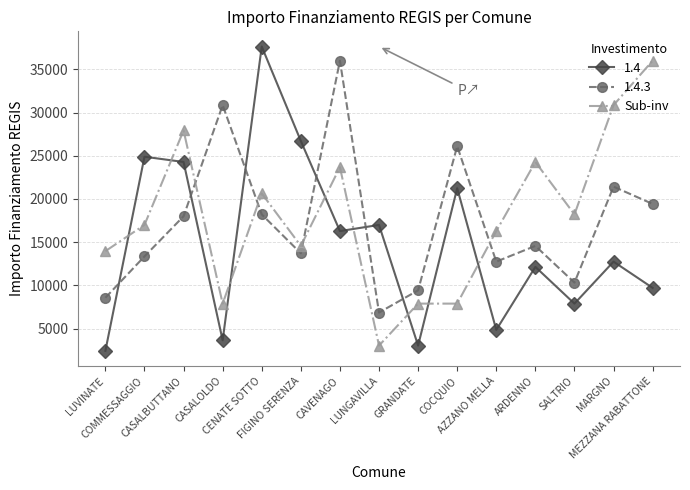

How many lines are shown in the chart?

3